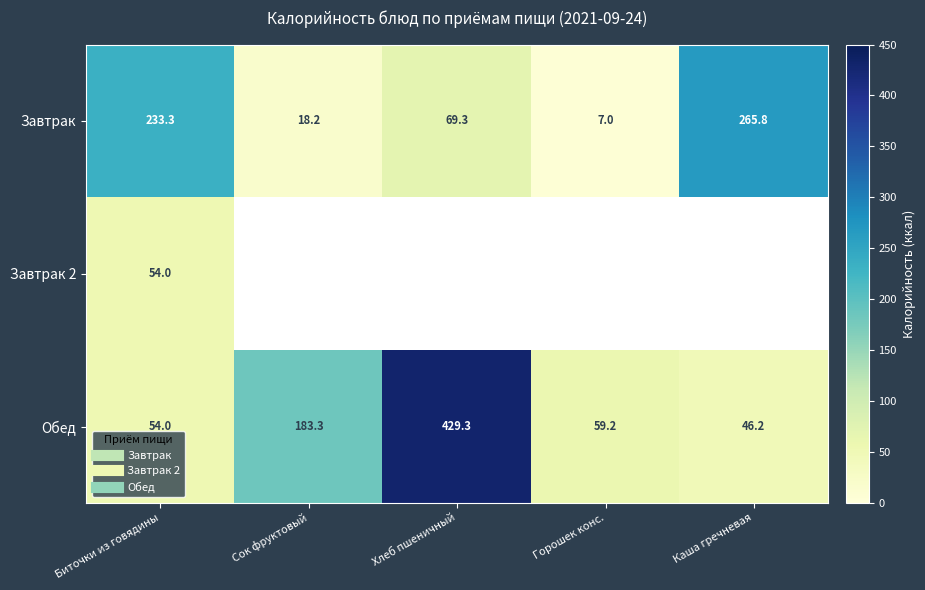

At which category does the chart reach its peak across all series?

Хлеб пшеничный